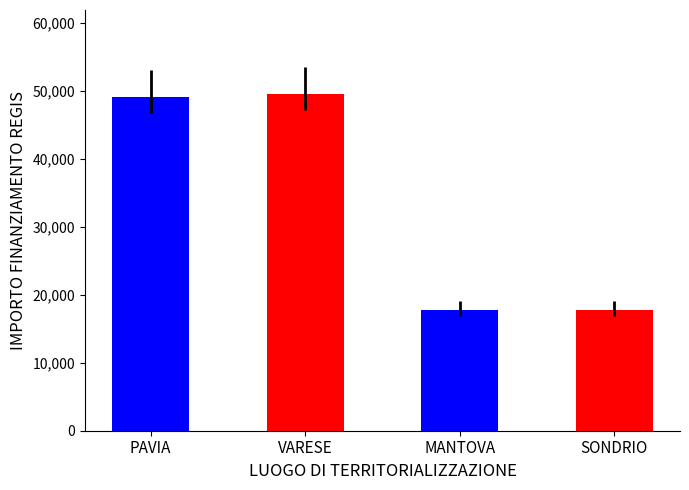

At which category does the chart reach its minimum across all series?

MANTOVA